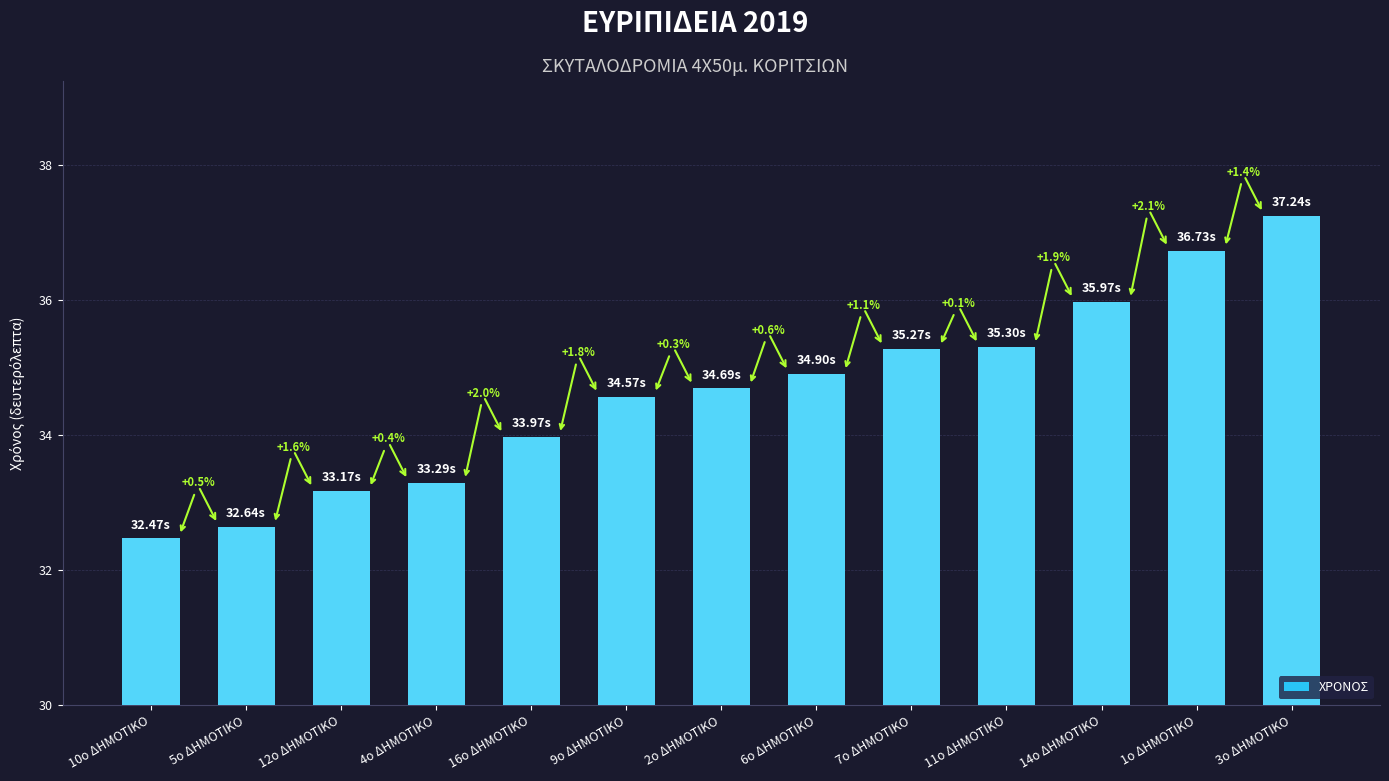

Rank the categories by value from lowest to highest.

10ο ΔΗΜΟΤΙΚΟ, 5ο ΔΗΜΟΤΙΚΟ, 12ο ΔΗΜΟΤΙΚΟ, 4ο ΔΗΜΟΤΙΚΟ, 16ο ΔΗΜΟΤΙΚΟ, 9ο ΔΗΜΟΤΙΚΟ, 2ο ΔΗΜΟΤΙΚΟ, 6ο ΔΗΜΟΤΙΚΟ, 7ο ΔΗΜΟΤΙΚΟ, 11ο ΔΗΜΟΤΙΚΟ, 14ο ΔΗΜΟΤΙΚΟ, 1ο ΔΗΜΟΤΙΚΟ, 3ο ΔΗΜΟΤΙΚΟ